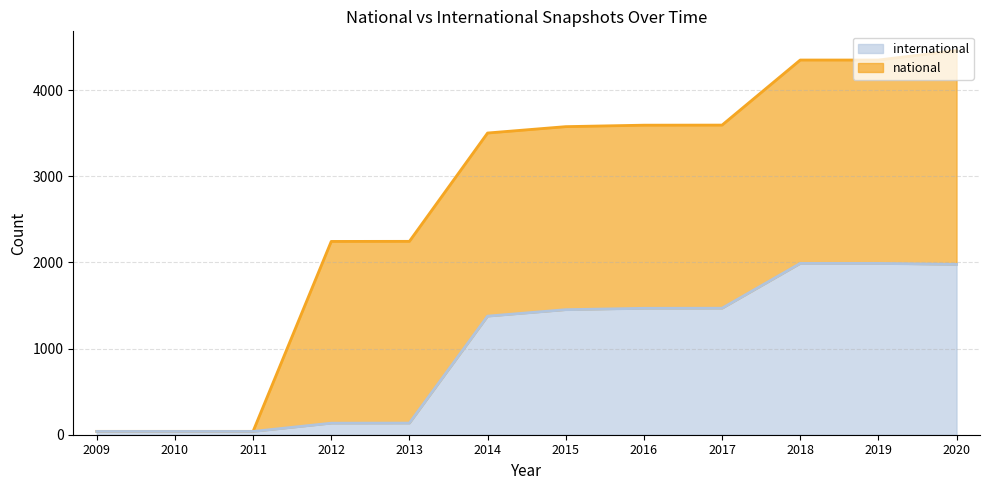

The value at 2009 is 54. True or false?

False